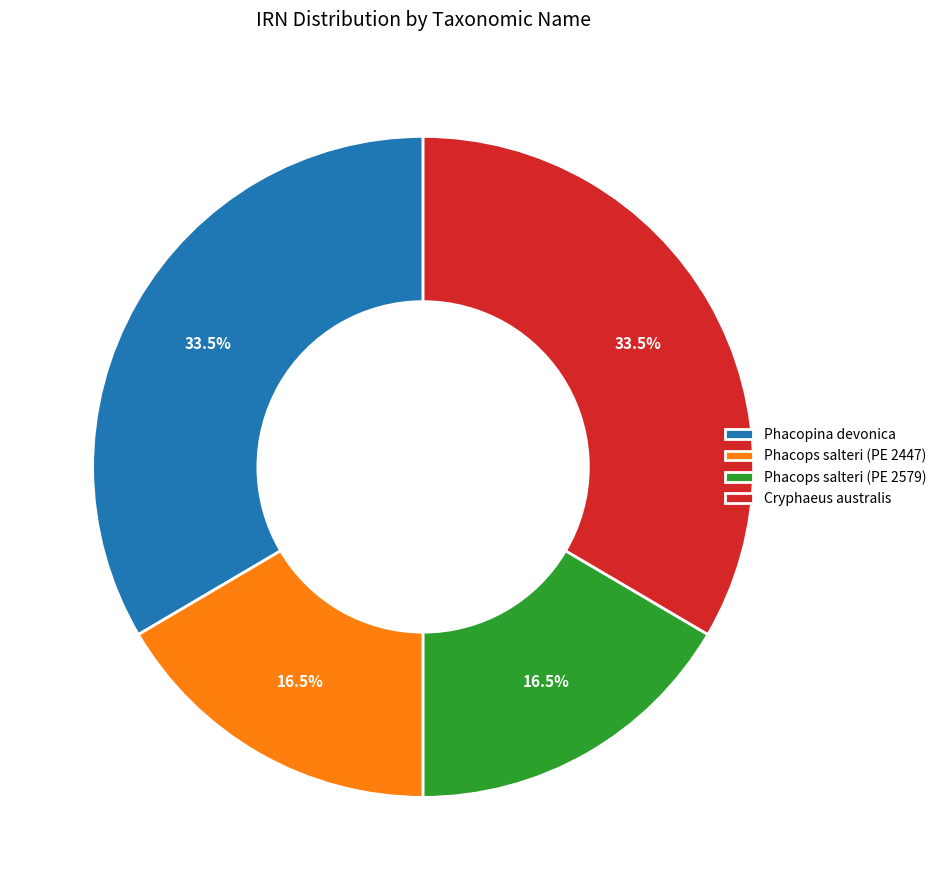

How many segments does this pie chart have?

4